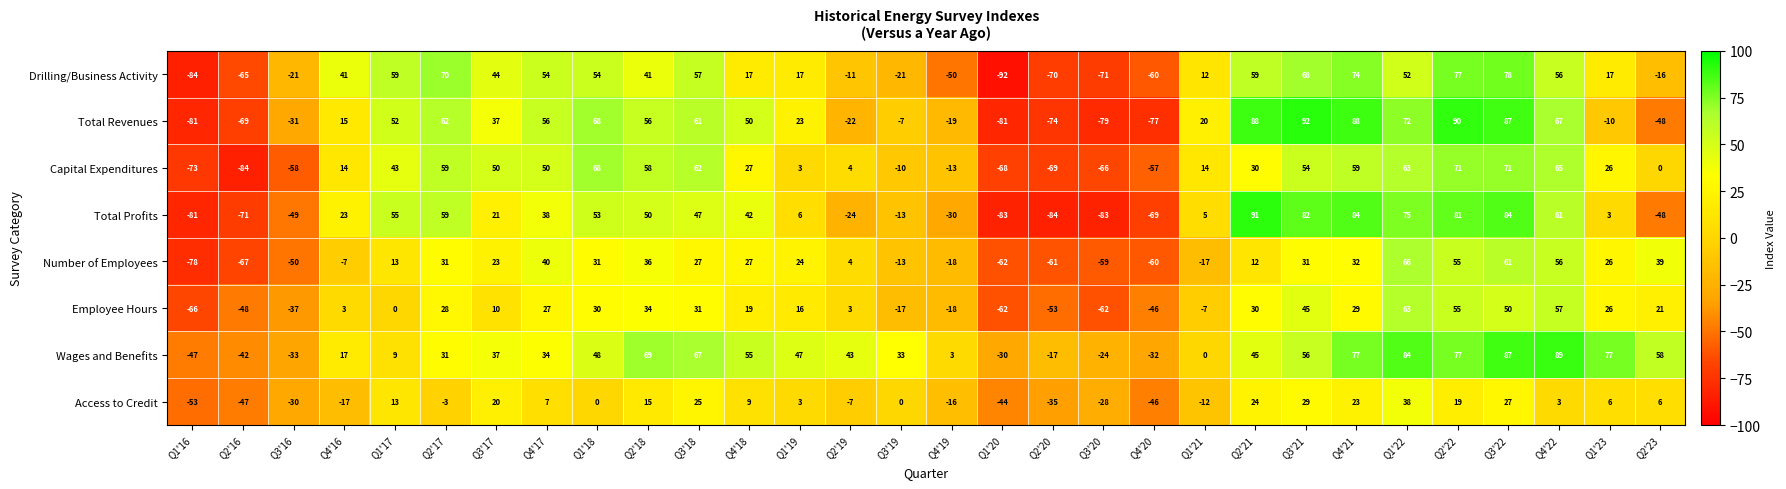

What is the difference between the Number of Employees values at Q3'22 and Q1'23?

35